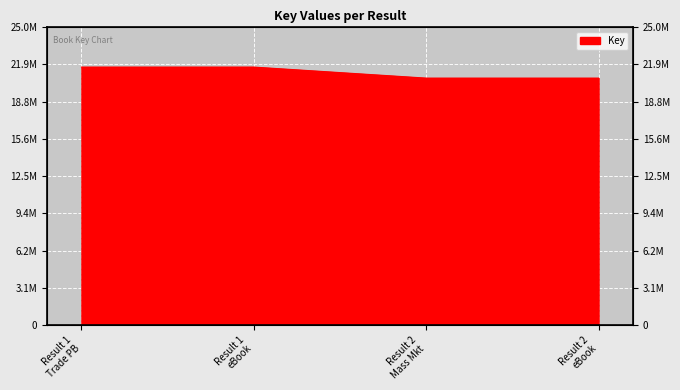

What is the sum of the values at Result 2 eBook and Result 1 eBook?

42351418